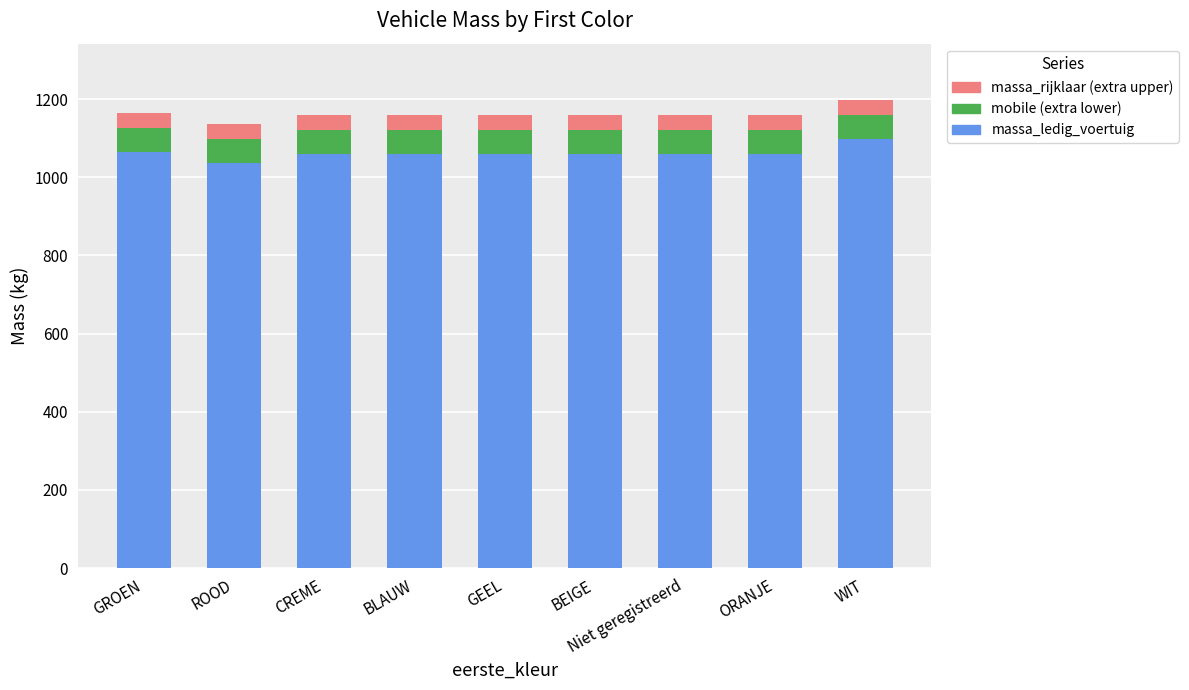

The massa_ledig_voertuig series shows 1060 at CREME. True or false?

True